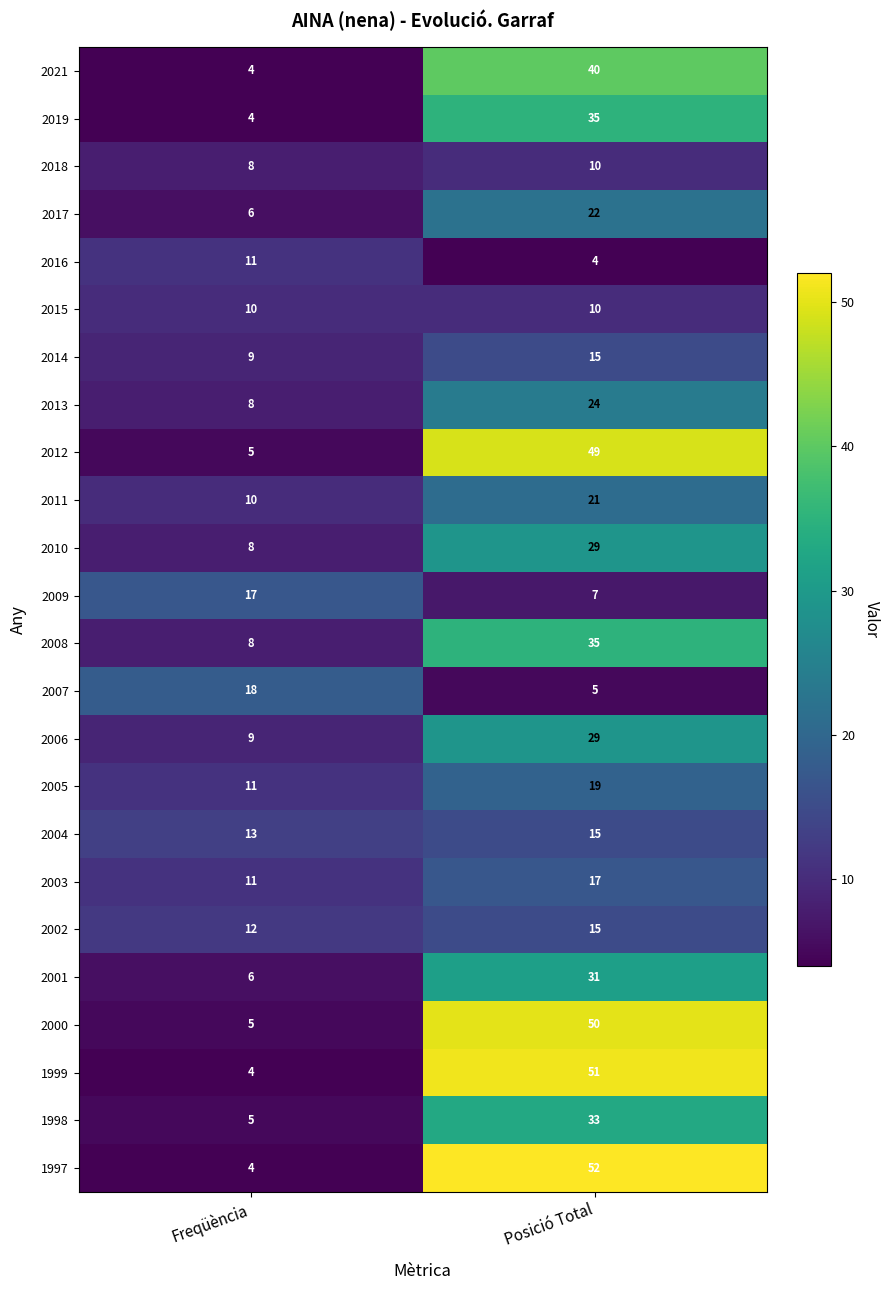

Which series has the widest spread of values?

1997